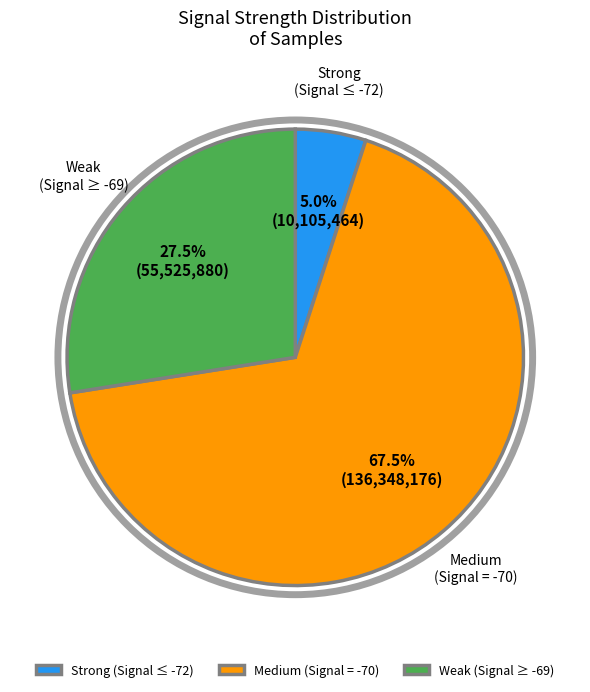

How many slices are in this pie chart?

3